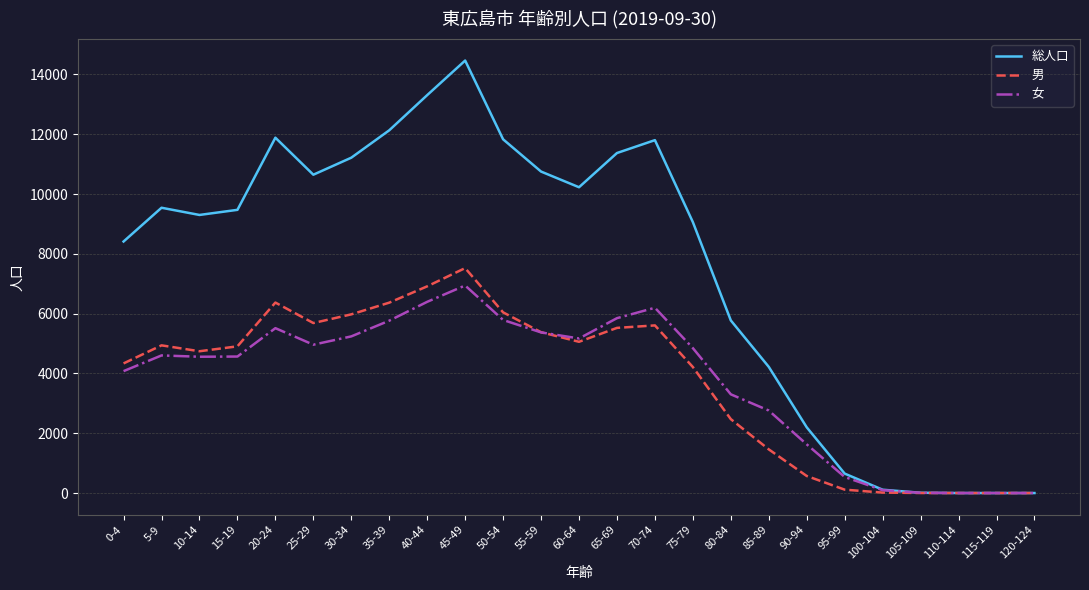

At which label is 女 closest to 3470?

80-84